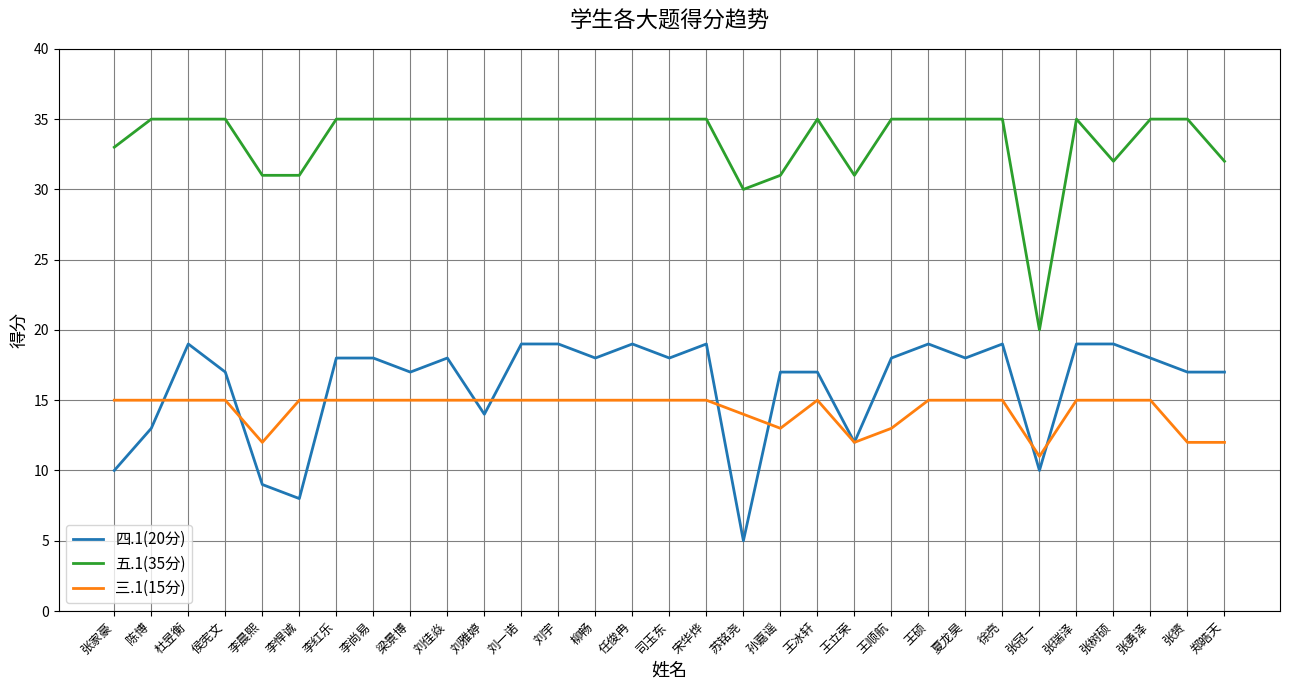

What is the difference between the highest and lowest values at 任俊冉?

20